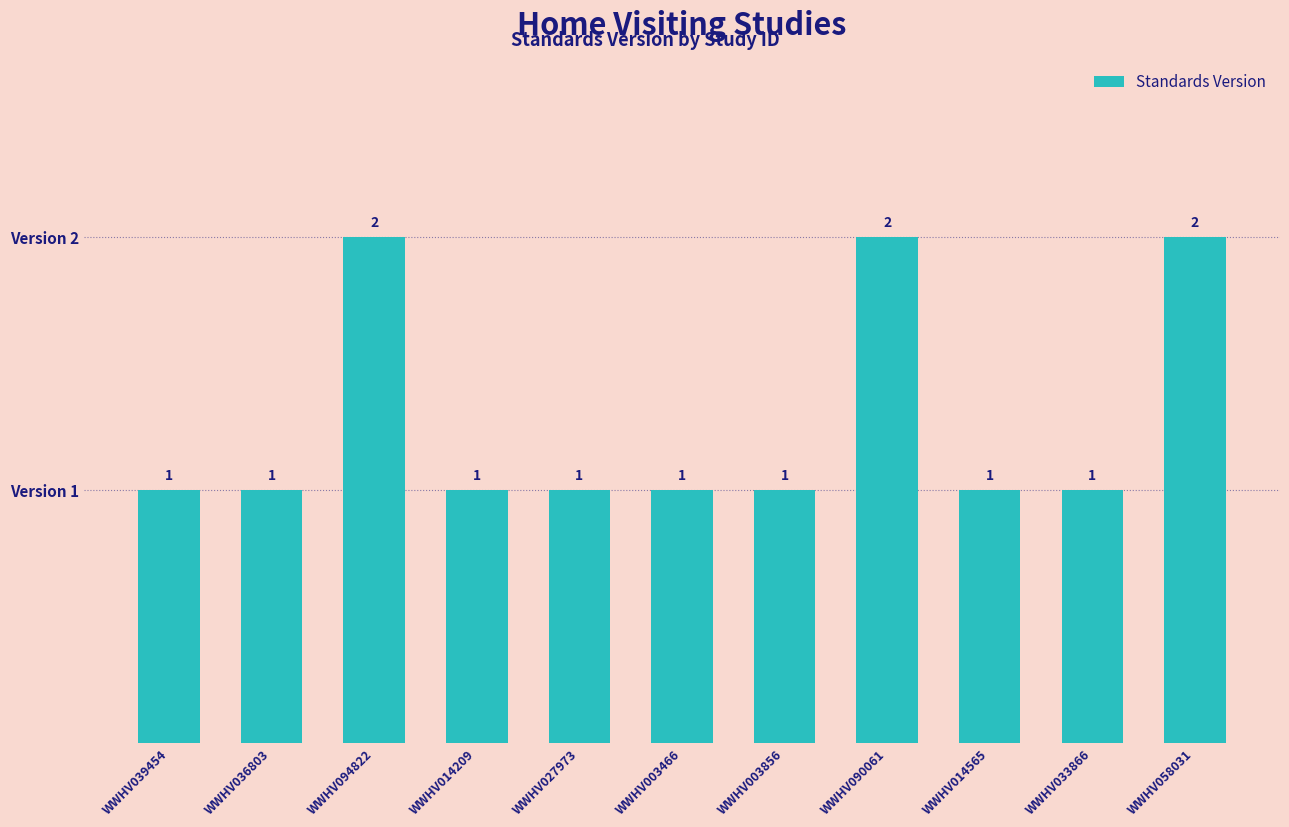

How many data points does each series have?

11